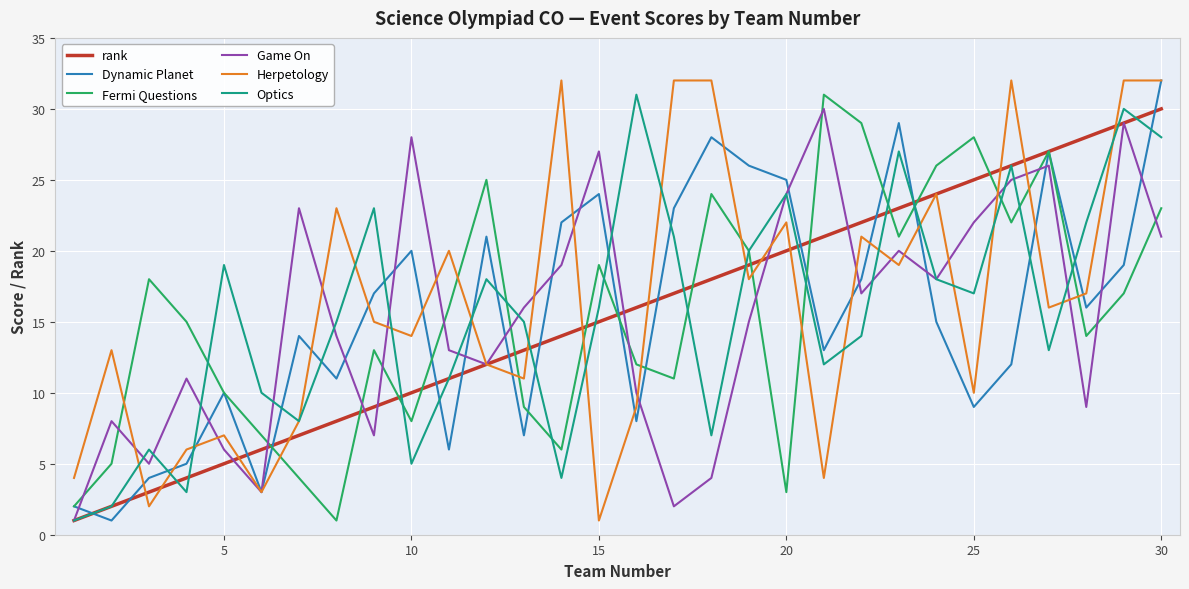

How many lines are shown in the chart?

6